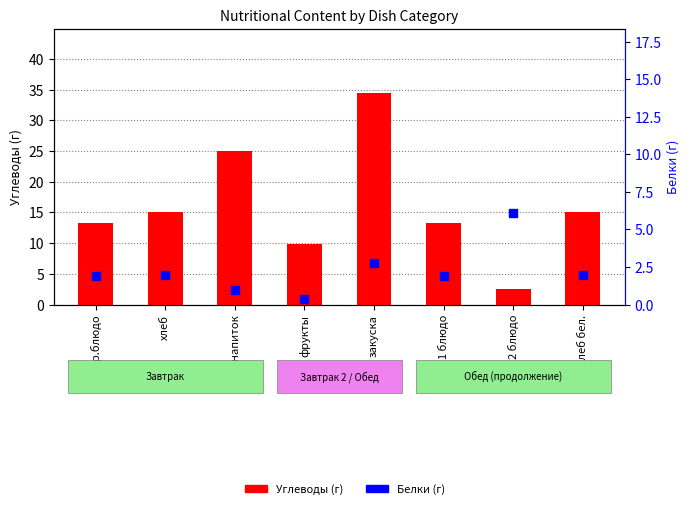

Which series has the widest spread of Y values?

Углеводы